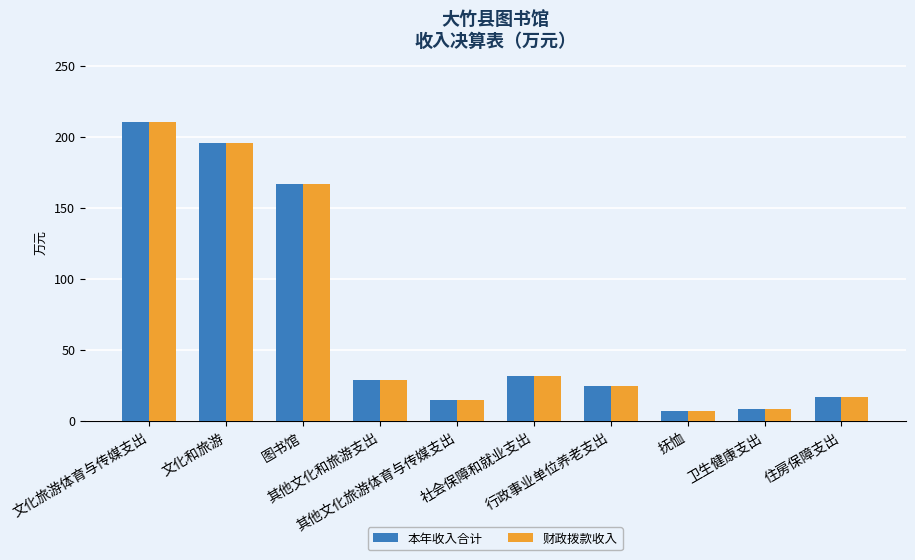

What is the total value across all series at 行政事业单位养老支出?

49.2